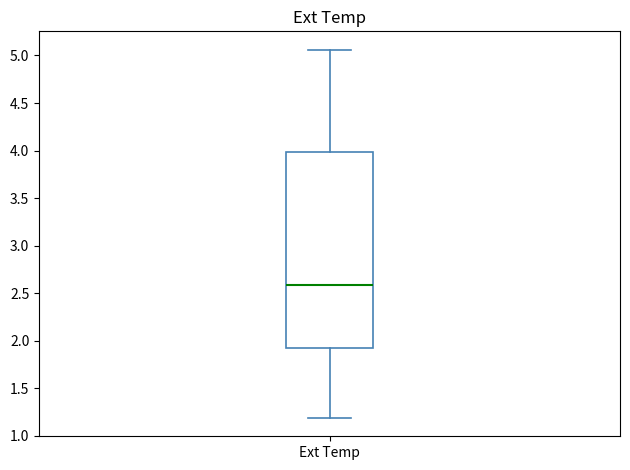

Where does the upper whisker of the box for Ext Temp end on the y-axis? The values are not printed on the chart, so give them approximately, as read against the axis.

5.05